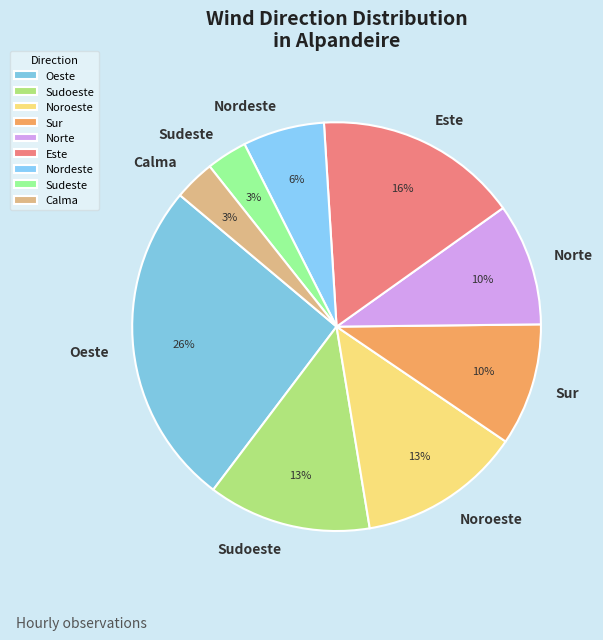

To the nearest percent, what is the difference between the largest and smallest slice percentages?

23%